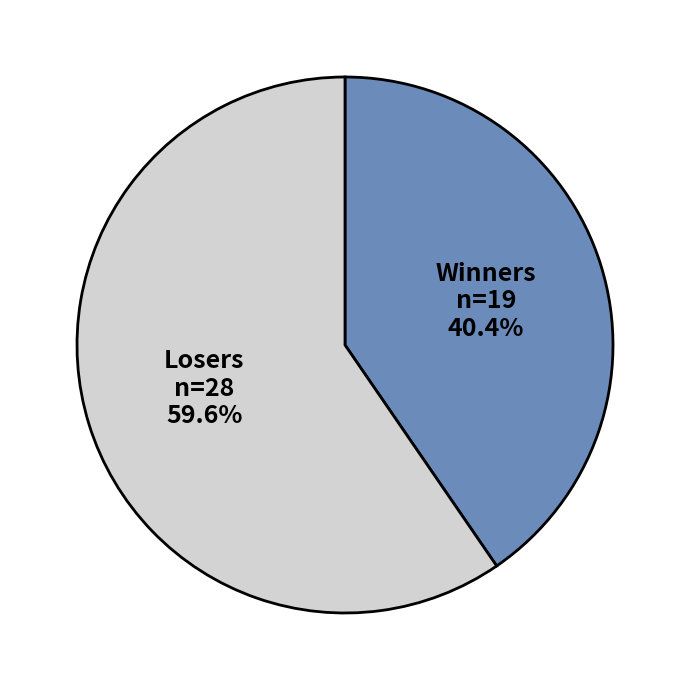

What is the total percentage of Winners and Losers?

100.0%